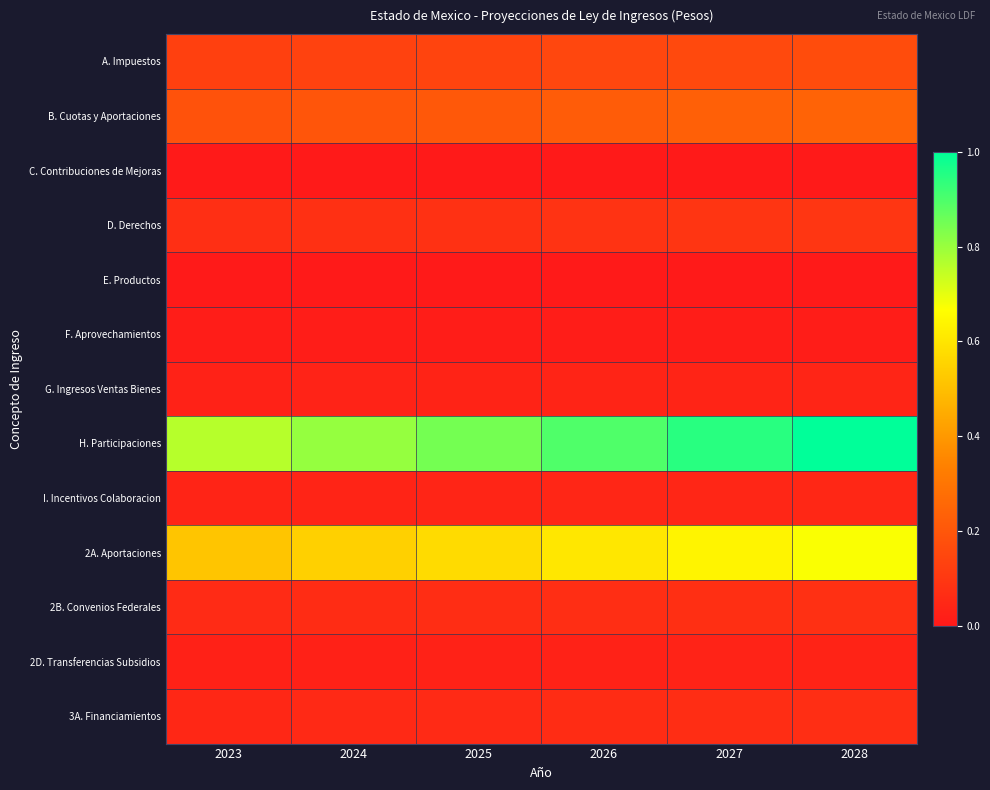

Reading left to right, list all the values displayed in this chart.

A. Impuestos: 2023=0.1	2024=0.1	2025=0.1	2026=0.1	2027=0.2	2028=0.2
B. Cuotas y Aportaciones: 2023=0.2	2024=0.2	2025=0.2	2026=0.2	2027=0.2	2028=0.2
C. Contribuciones de Mejoras: 2023=0.0	2024=0.0	2025=0.0	2026=0.0	2027=0.0	2028=0.0
D. Derechos: 2023=0.1	2024=0.1	2025=0.1	2026=0.1	2027=0.1	2028=0.1
E. Productos: 2023=0.0	2024=0.0	2025=0.0	2026=0.0	2027=0.0	2028=0.0
F. Aprovechamientos: 2023=0.0	2024=0.0	2025=0.0	2026=0.0	2027=0.0	2028=0.0
G. Ingresos Ventas Bienes: 2023=0.0	2024=0.0	2025=0.0	2026=0.0	2027=0.0	2028=0.0
H. Participaciones: 2023=0.8	2024=0.8	2025=0.8	2026=0.9	2027=0.9	2028=1.0
I. Incentivos Colaboracion: 2023=0.0	2024=0.0	2025=0.0	2026=0.0	2027=0.0	2028=0.0
2A. Aportaciones: 2023=0.5	2024=0.5	2025=0.6	2026=0.6	2027=0.6	2028=0.7
2B. Convenios Federales: 2023=0.1	2024=0.1	2025=0.1	2026=0.1	2027=0.1	2028=0.1
2D. Transferencias Subsidios: 2023=0.0	2024=0.0	2025=0.0	2026=0.0	2027=0.0	2028=0.0
3A. Financiamientos: 2023=0.0	2024=0.1	2025=0.1	2026=0.1	2027=0.1	2028=0.1